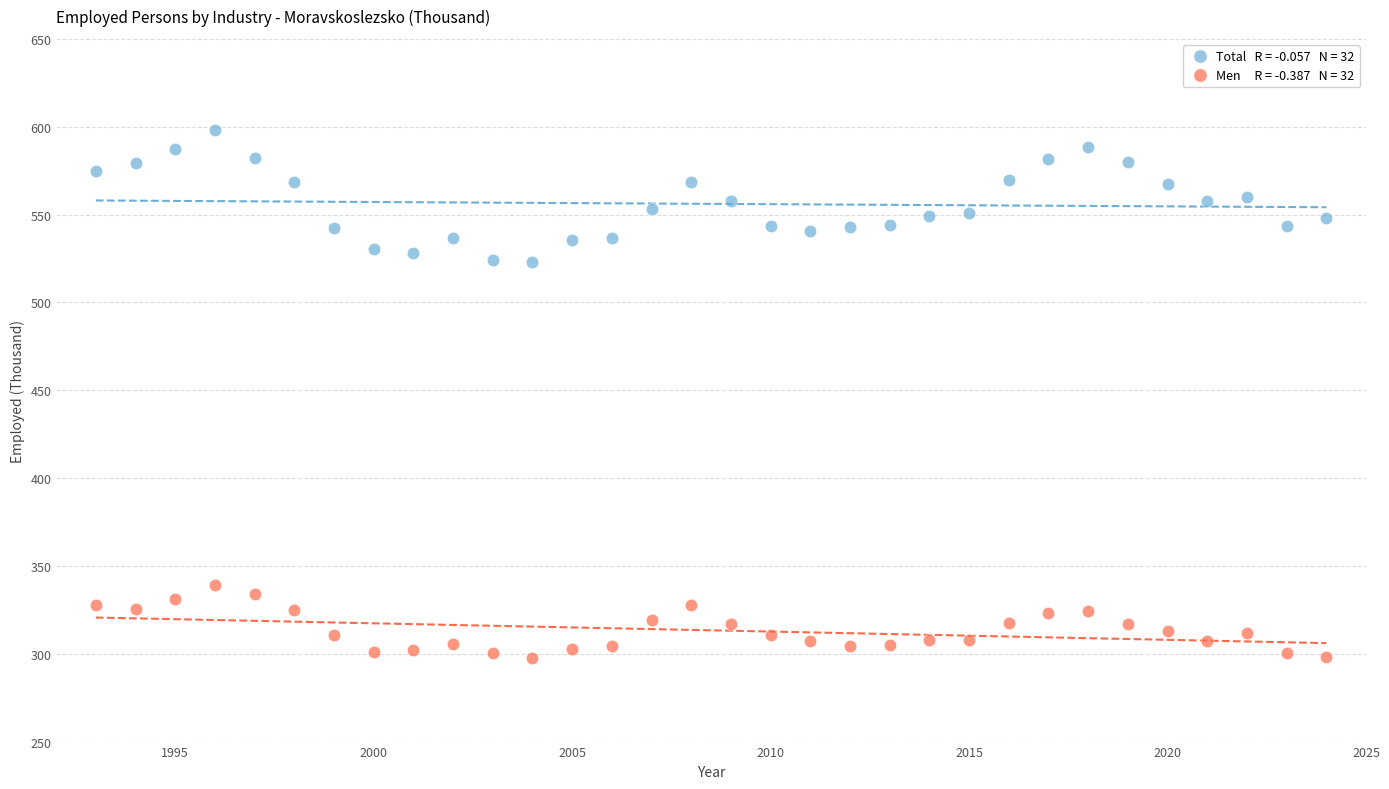

Across all data points, what is the range of X values (max minus min)?

31.0